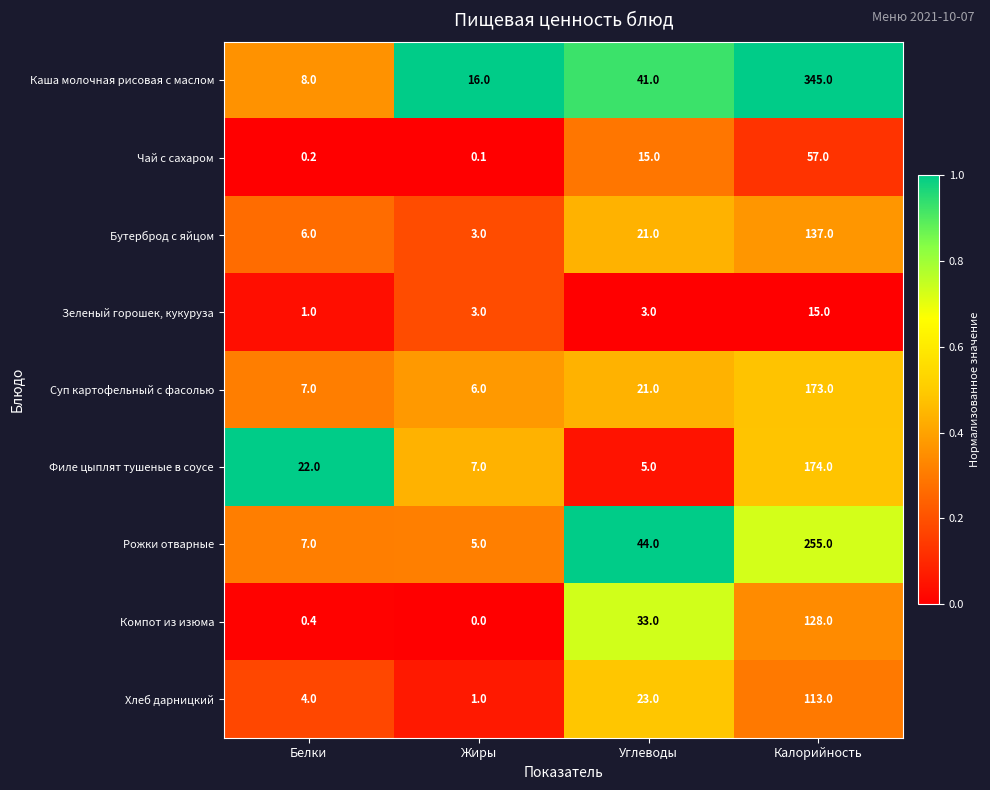

List the labels in order of Компот из изюма value, largest first.

Калорийность, Углеводы, Белки, Жиры